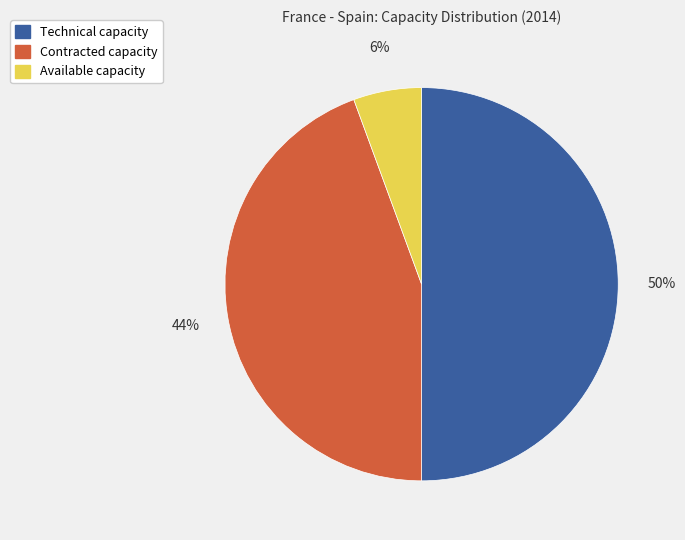

What percentage is the Contracted capacity slice, to the nearest percent?

44%